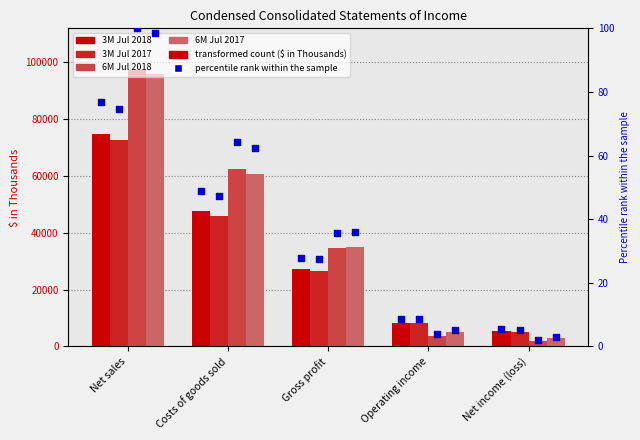

At how many categories does at least one series exceed 93016?

1